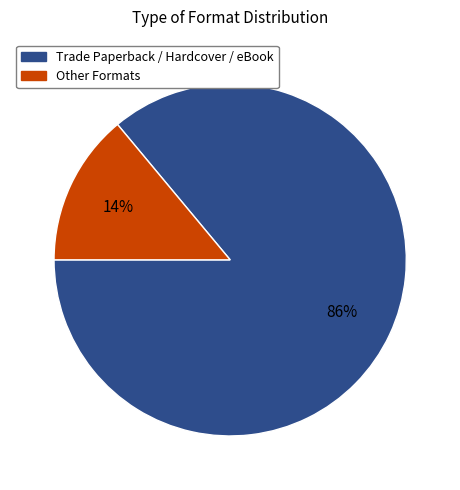

To the nearest percent, what is the difference between the largest and smallest slice percentages?

72%